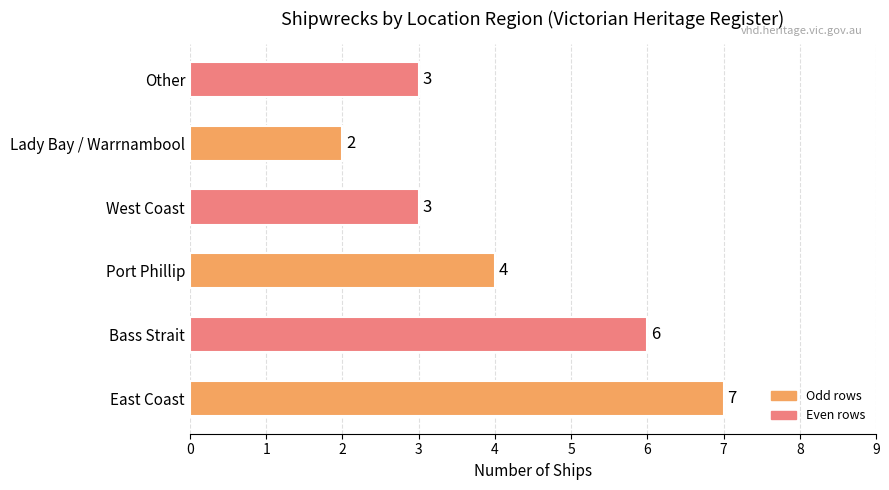

How many values are between 3 and 6?

4